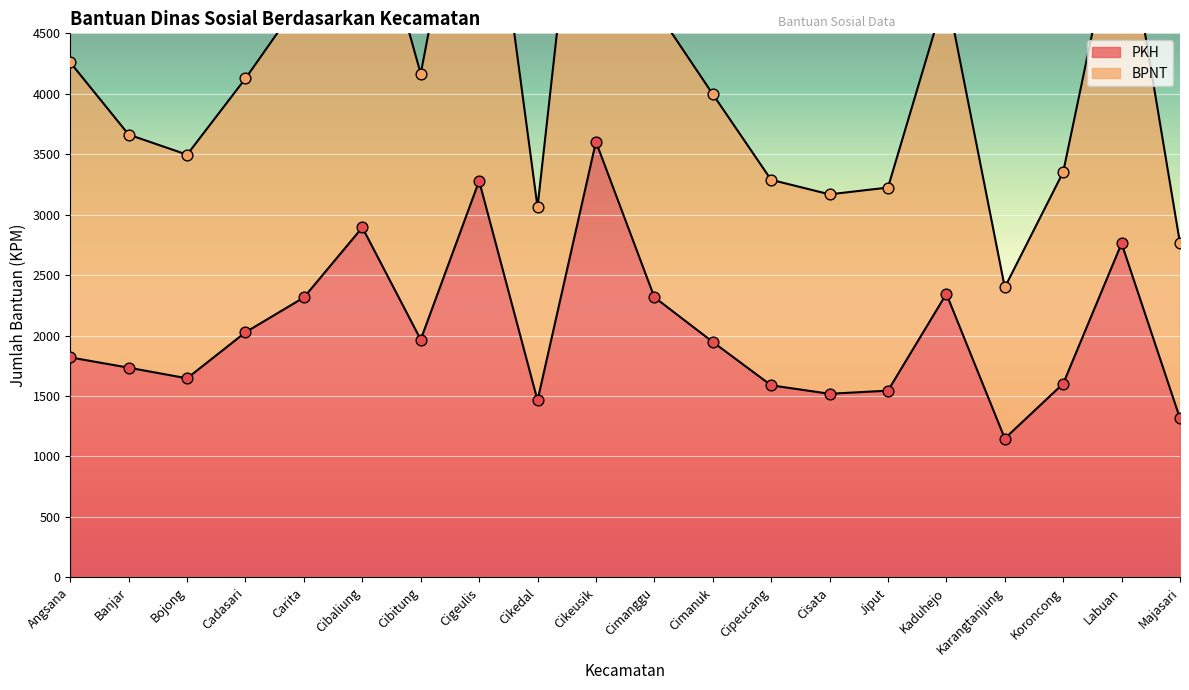

Which series contains the highest Y value?

BPNT